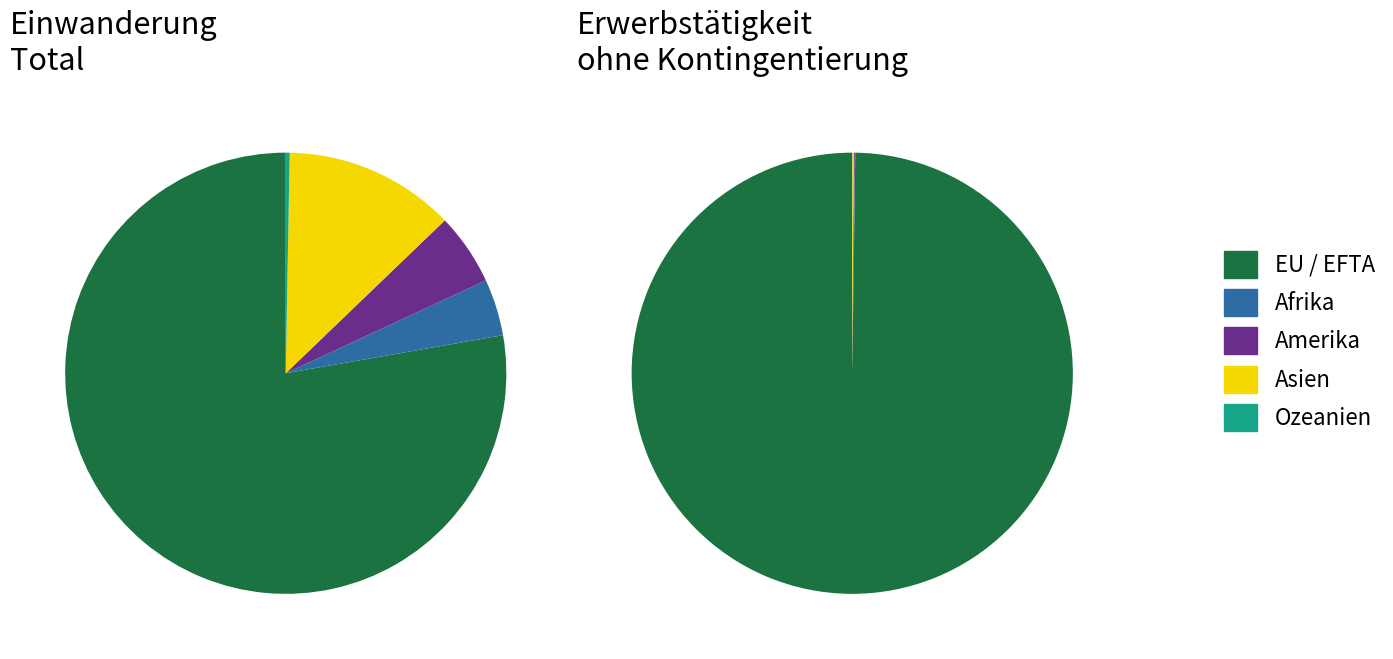

What is the change in value from Asien to Ozeanien?

-7017